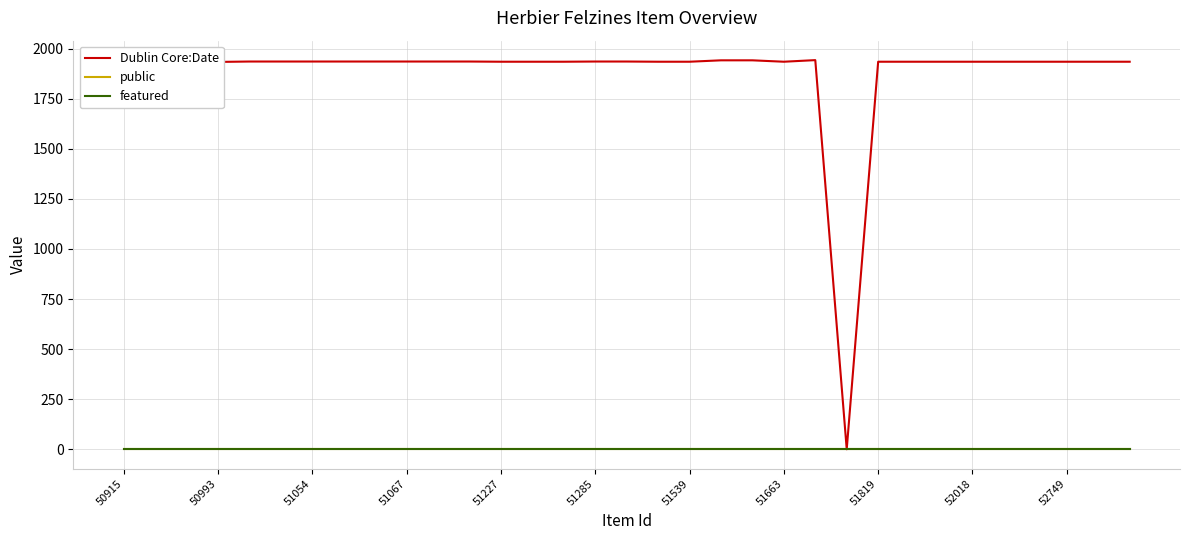

Which series has the largest total across all categories?

Dublin Core:Date